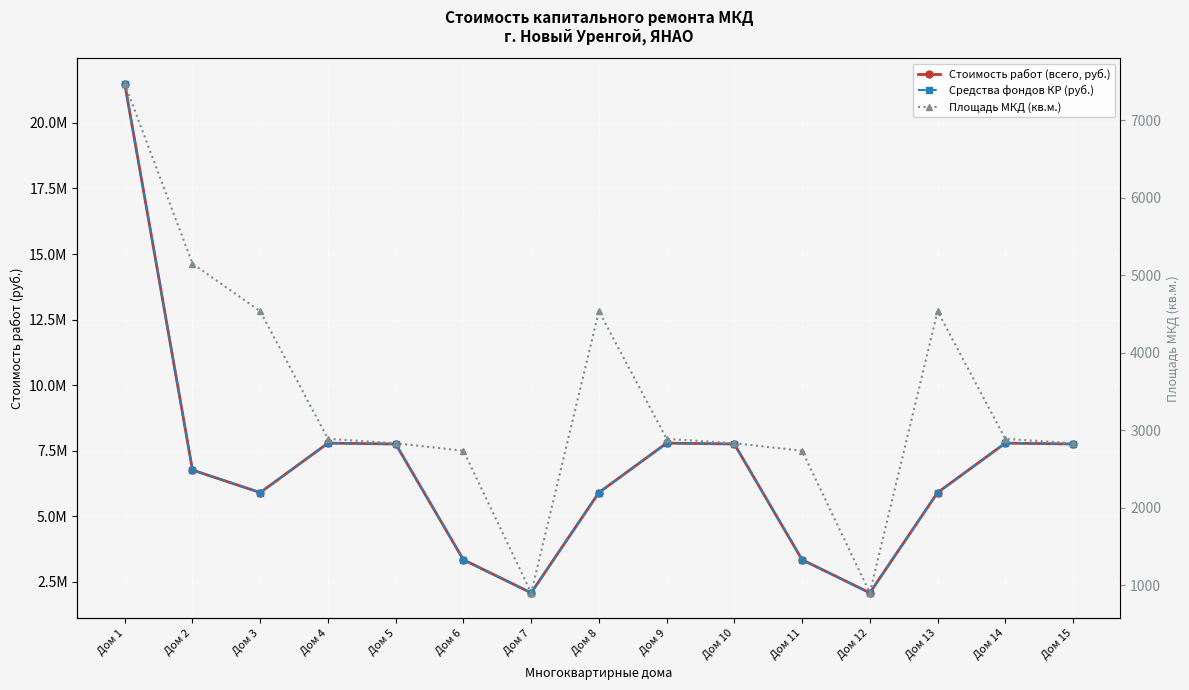

What is the value of the Стоимость работ (всего, руб.) point at the 13th from the left?

5901084.3